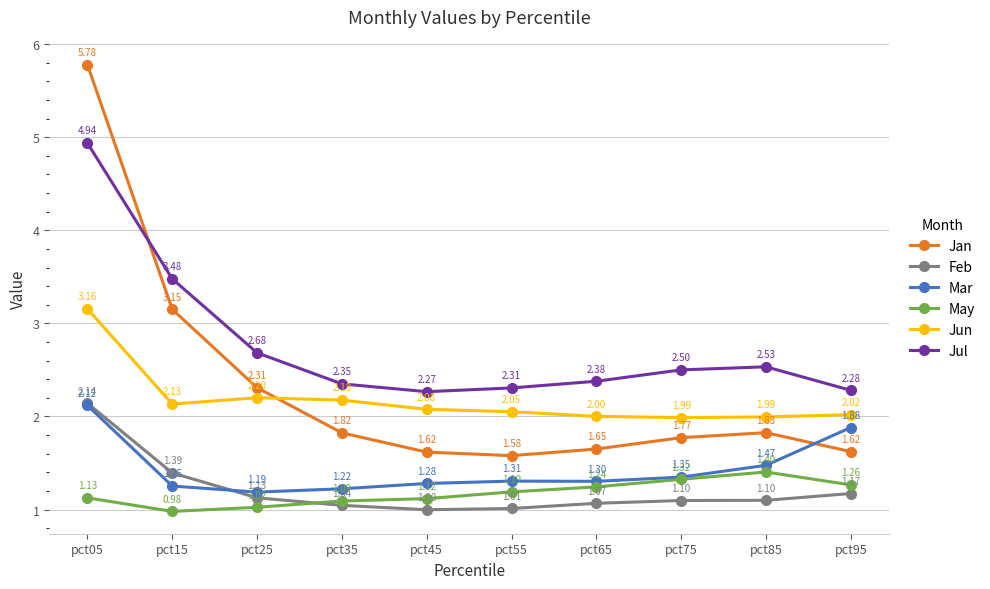

Is the value of Jan at pct55 greater than the value of May at pct15?

Yes